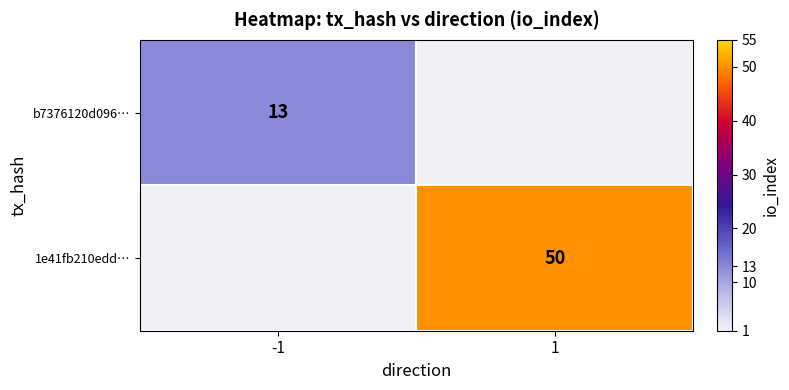

The b7376120d096… series shows 13 at -1. True or false?

True